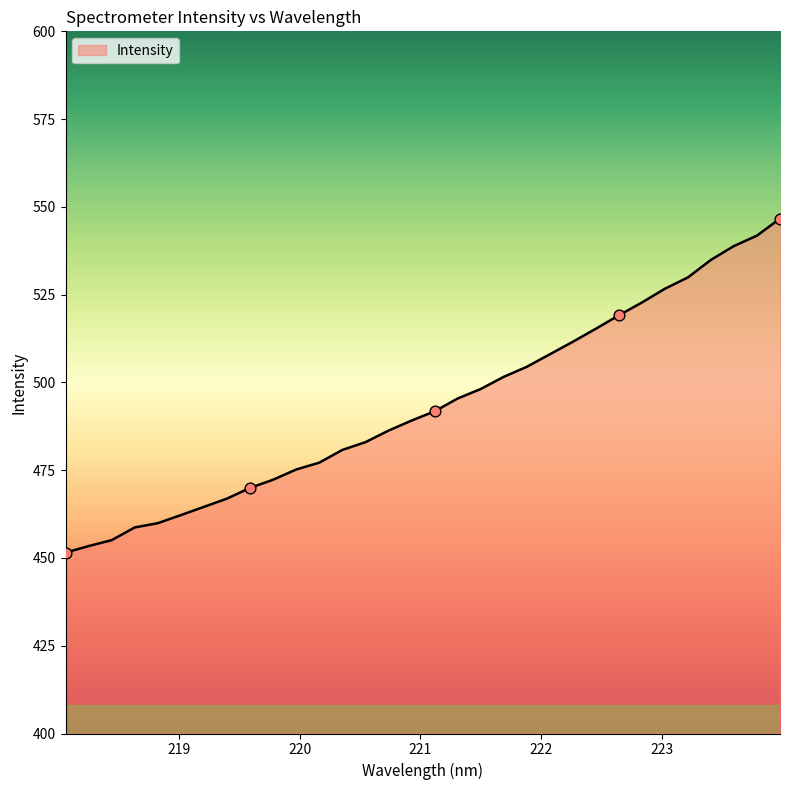

What is the maximum value shown in the chart?

546.7